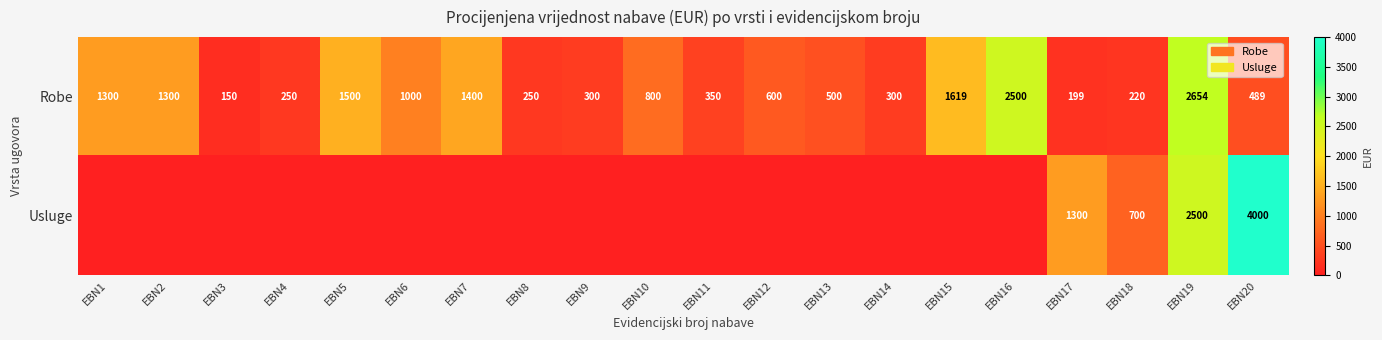

Where is Robe nearest to the value 1402?

EBN7